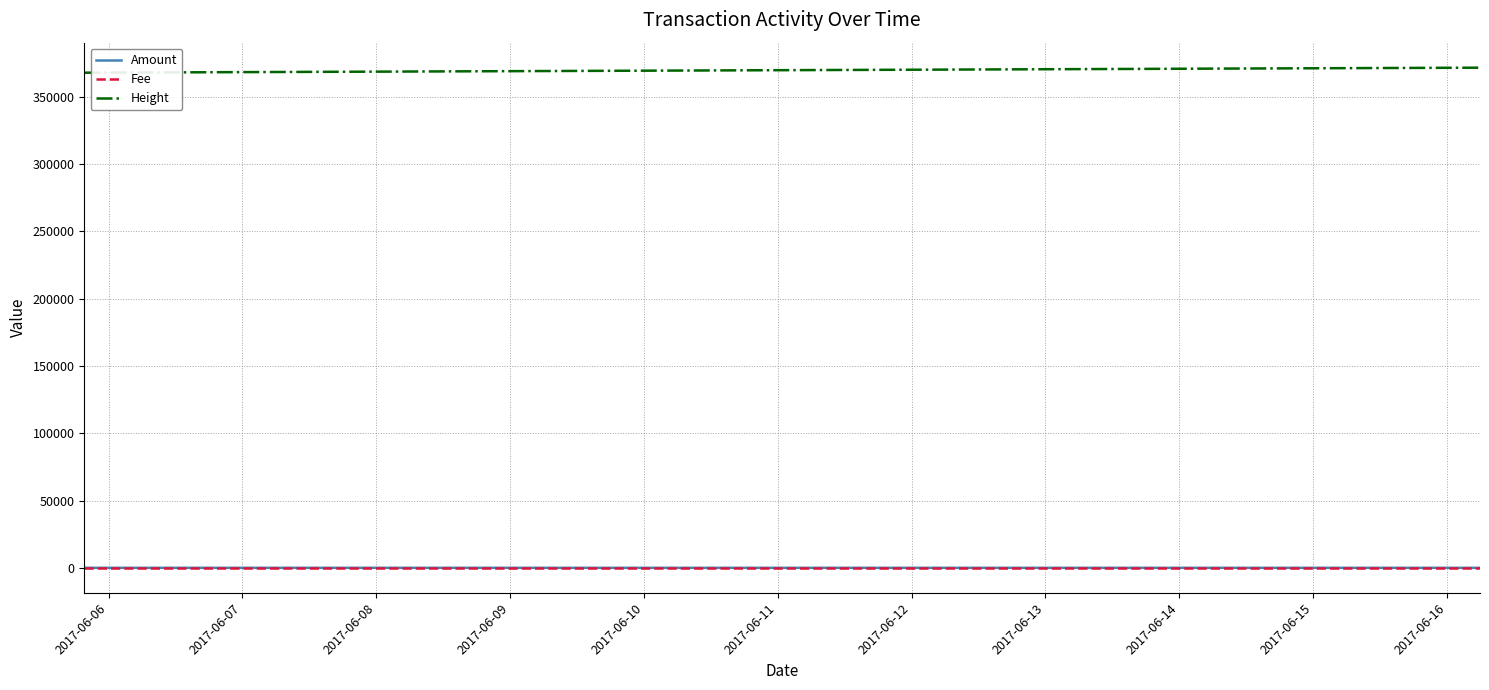

What is the highest value of the Height series?

371578.0